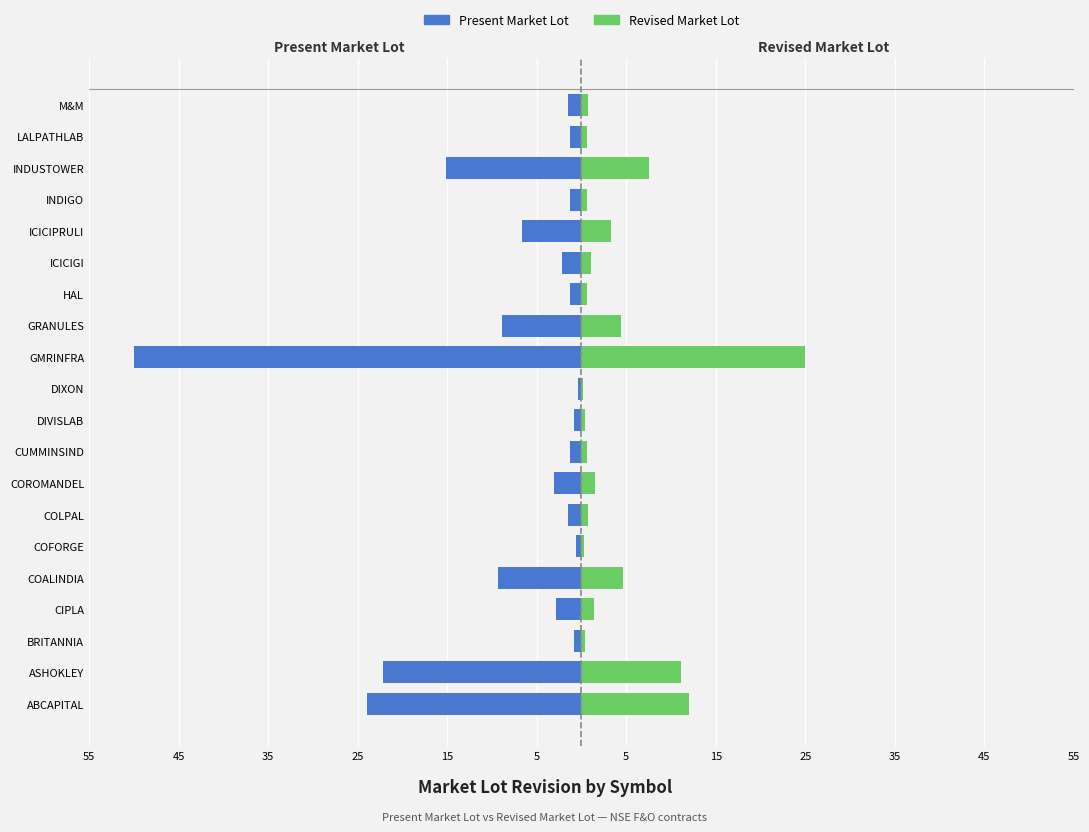

What is the minimum value for Revised Market Lot?

0.2